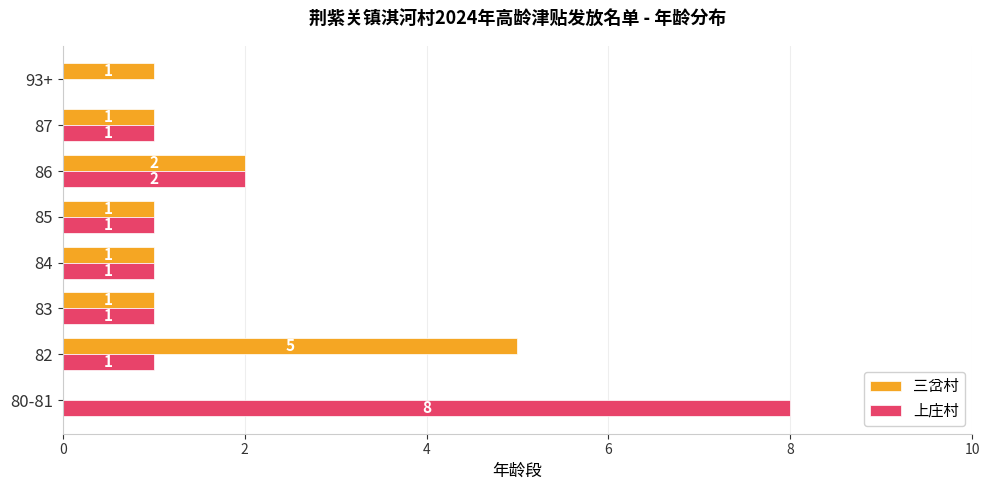

Where is 上庄村 nearest to the value 4?

86